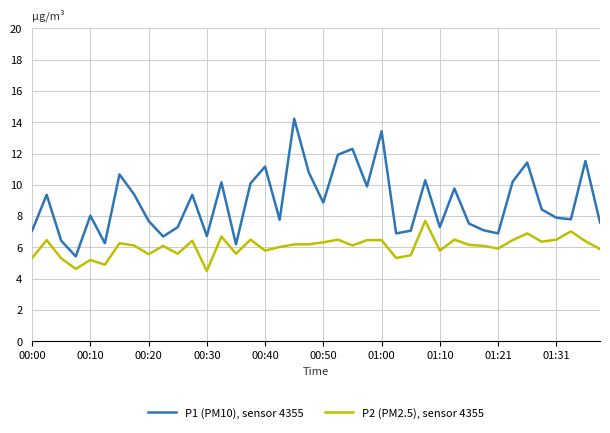

List the series in order of their peak value, highest first.

P1 (PM10), sensor 4355, P2 (PM2.5), sensor 4355